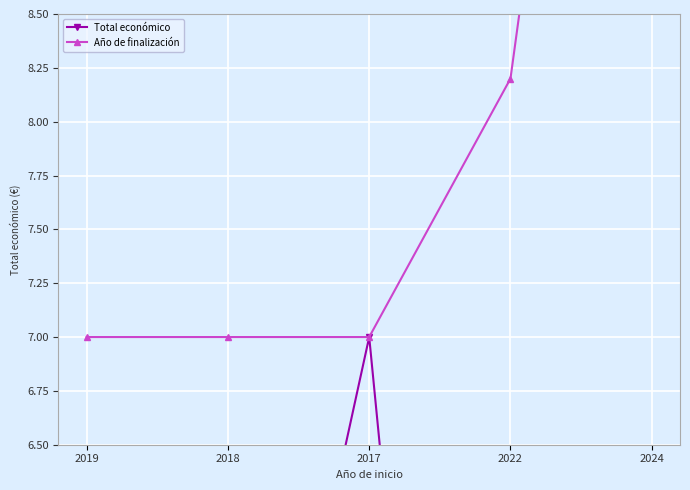

Which category has the lowest value across all series?

2022